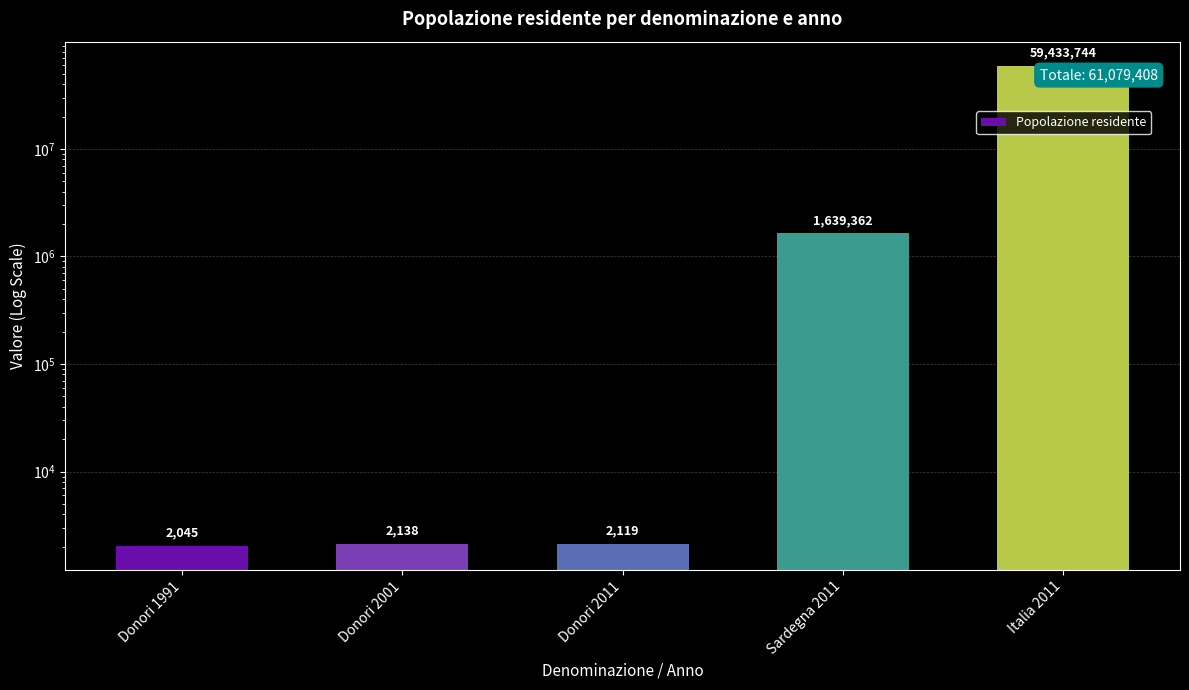

How many categories are shown in the chart?

5